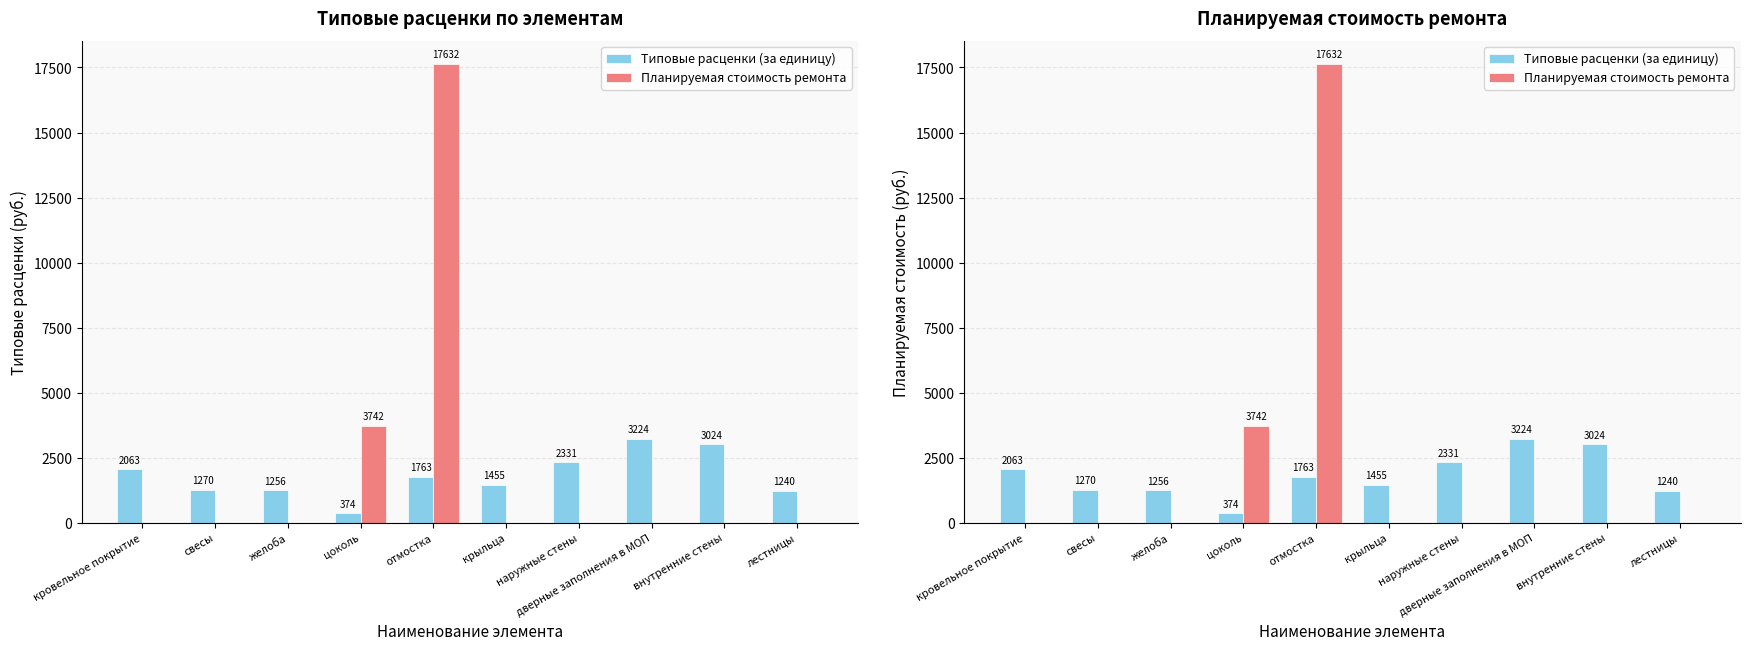

Reading left to right, extract all data points from this chart.

Типовые расценки (за единицу): 2062.8	1269.7	1256.0	374.2	1763.2	1455.0	2331.0	3224.1	3024.4	1239.8
Планируемая стоимость ремонта: 0.0	0.0	0.0	3742.2	17632.1	0.0	0.0	0.0	0.0	0.0